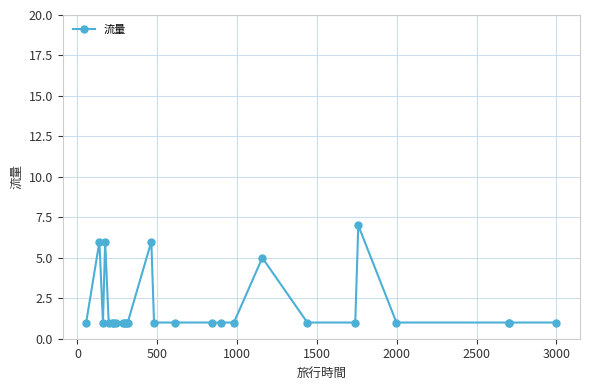

What is the average value?

2